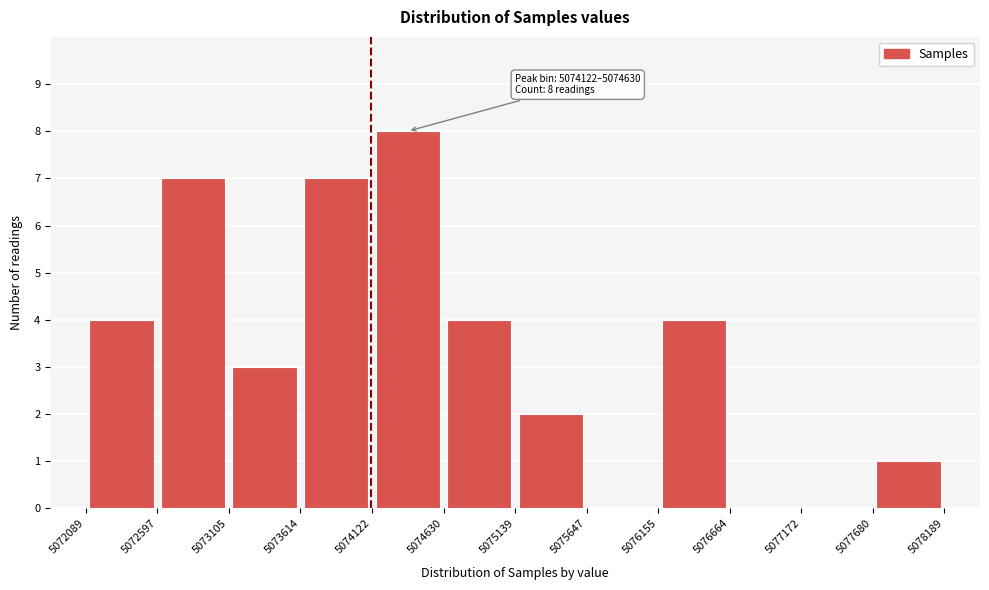

Which range on the x-axis has the tallest bar?

5074122 to 5074630